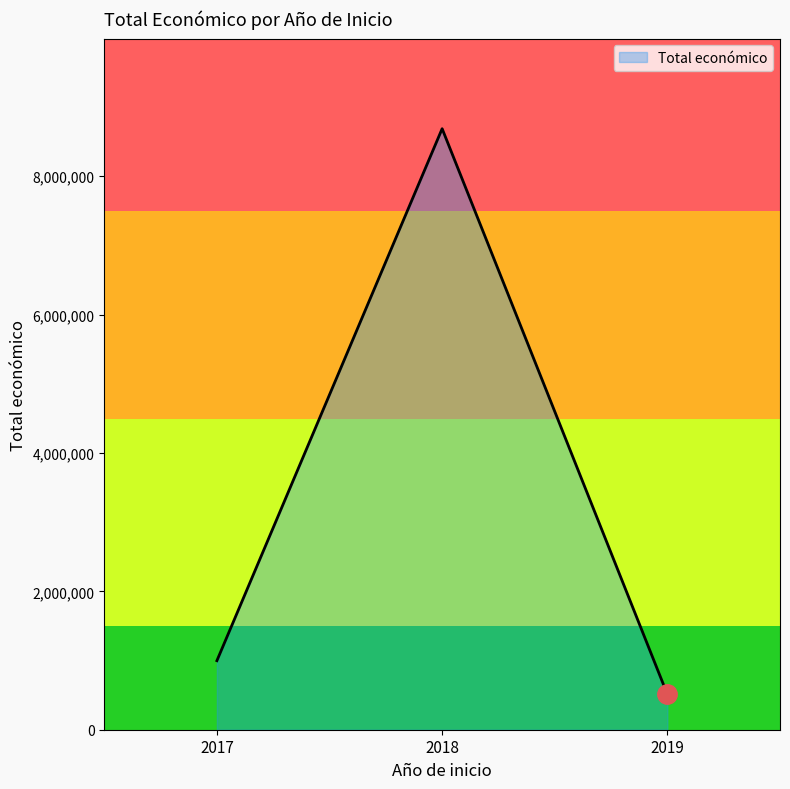

Rank the categories by value from lowest to highest.

2019, 2017, 2018